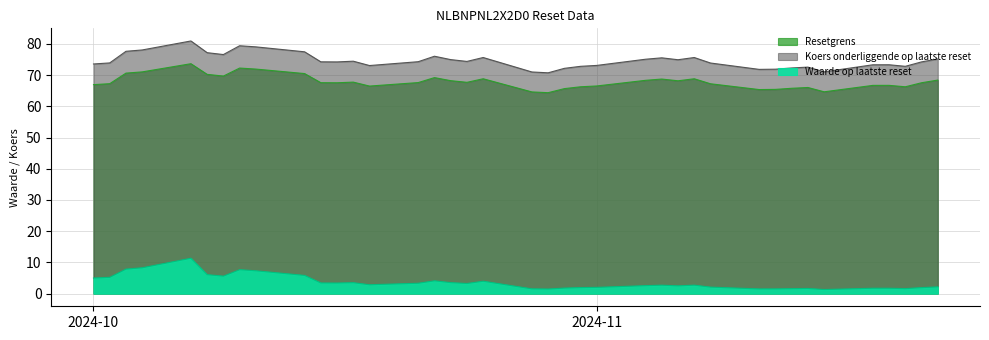

Is the value of Koers onderliggende op laatste reset at 2024-10-10 greater than the value of Resetgrens at 2024-11-18?

Yes